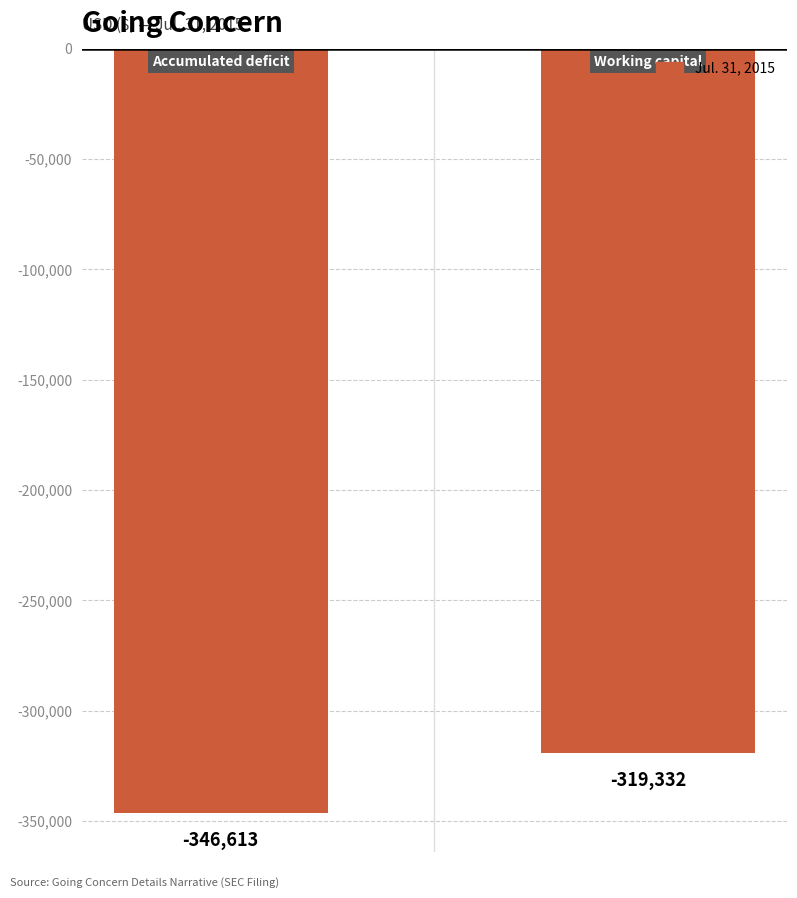

What is the minimum value shown in the chart?

-346613